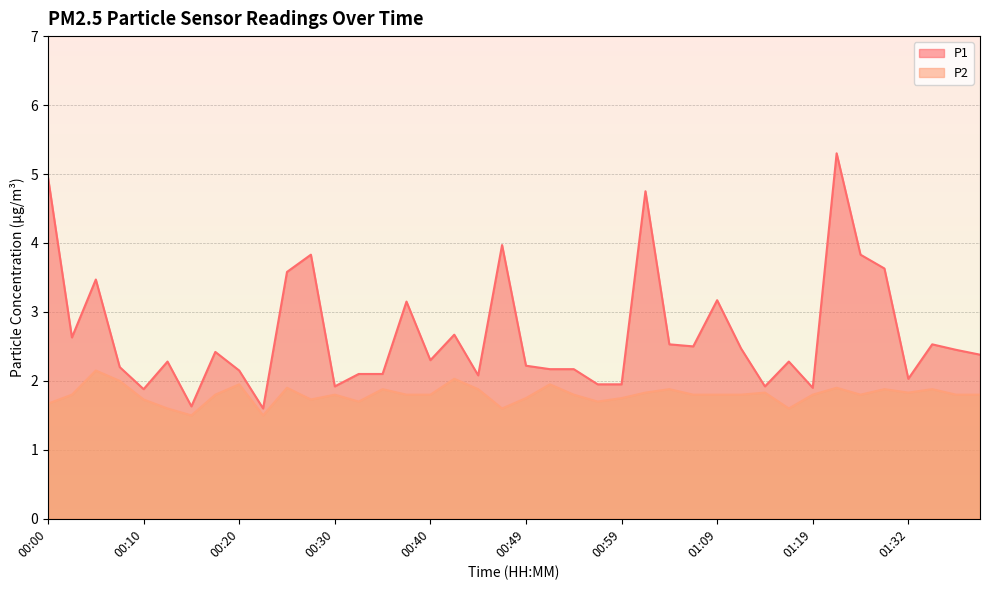

What is the sum of all P2 values?

72.0